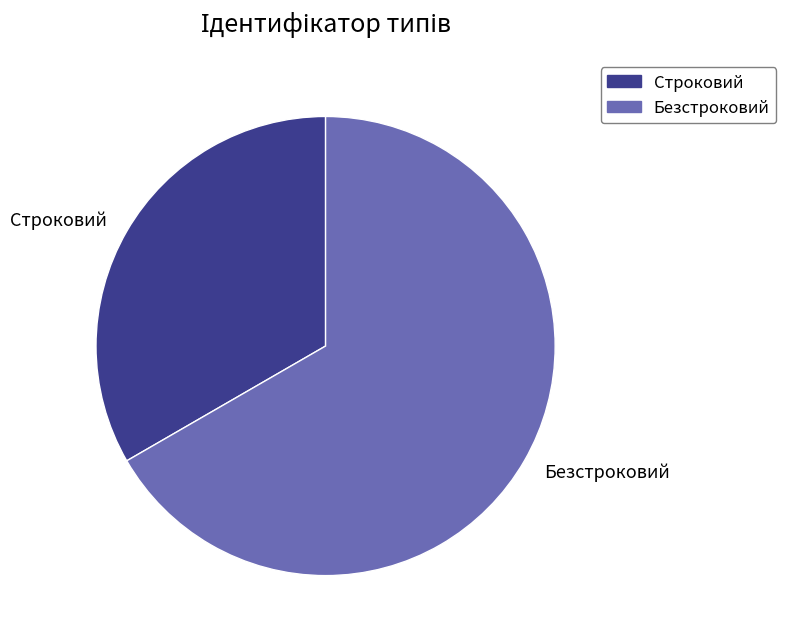

Count the number of slices in the pie.

2